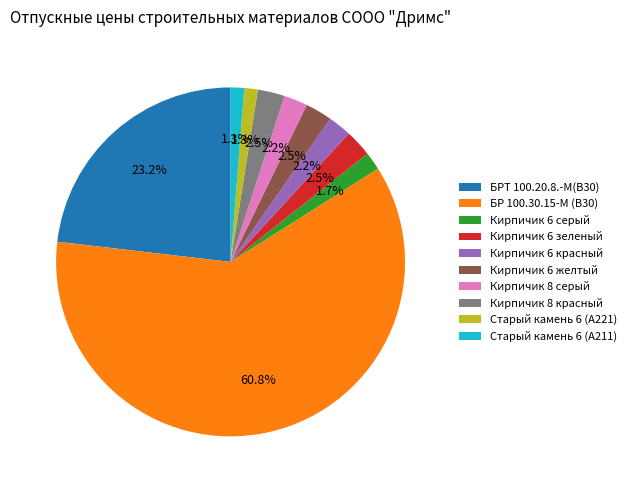

To the nearest percent, what is the combined percentage of Старый камень 6 (А221) and Кирпичик 6 желтый?

4%